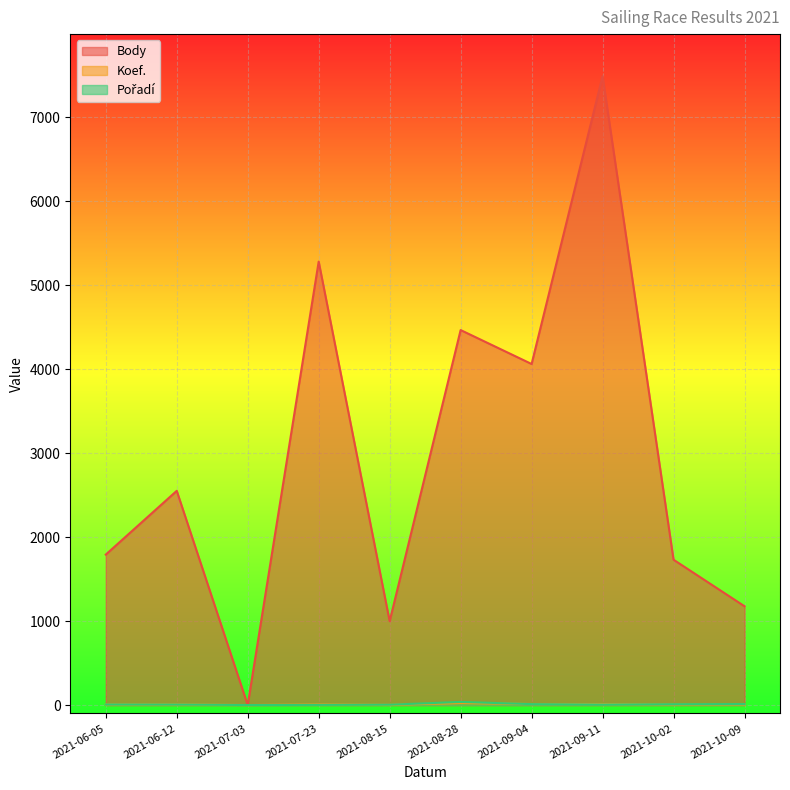

How many distinct data groups are displayed?

3